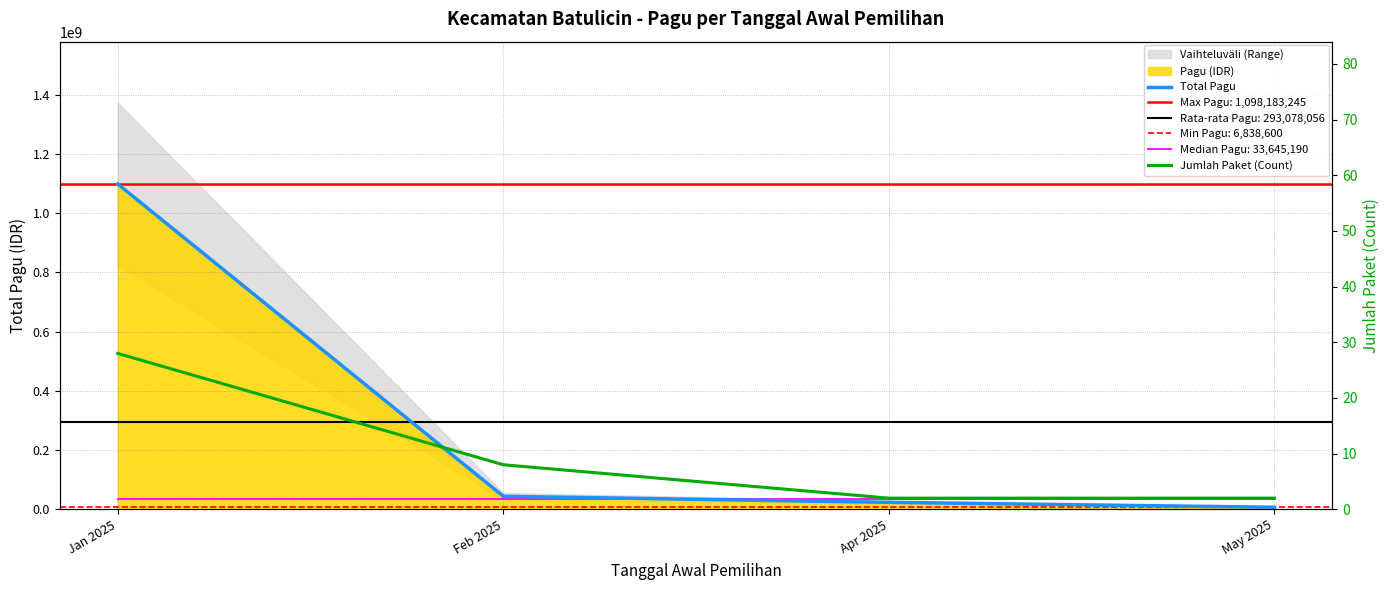

List the series in order of their peak value, lowest first.

Jumlah Paket (Count), Total Pagu